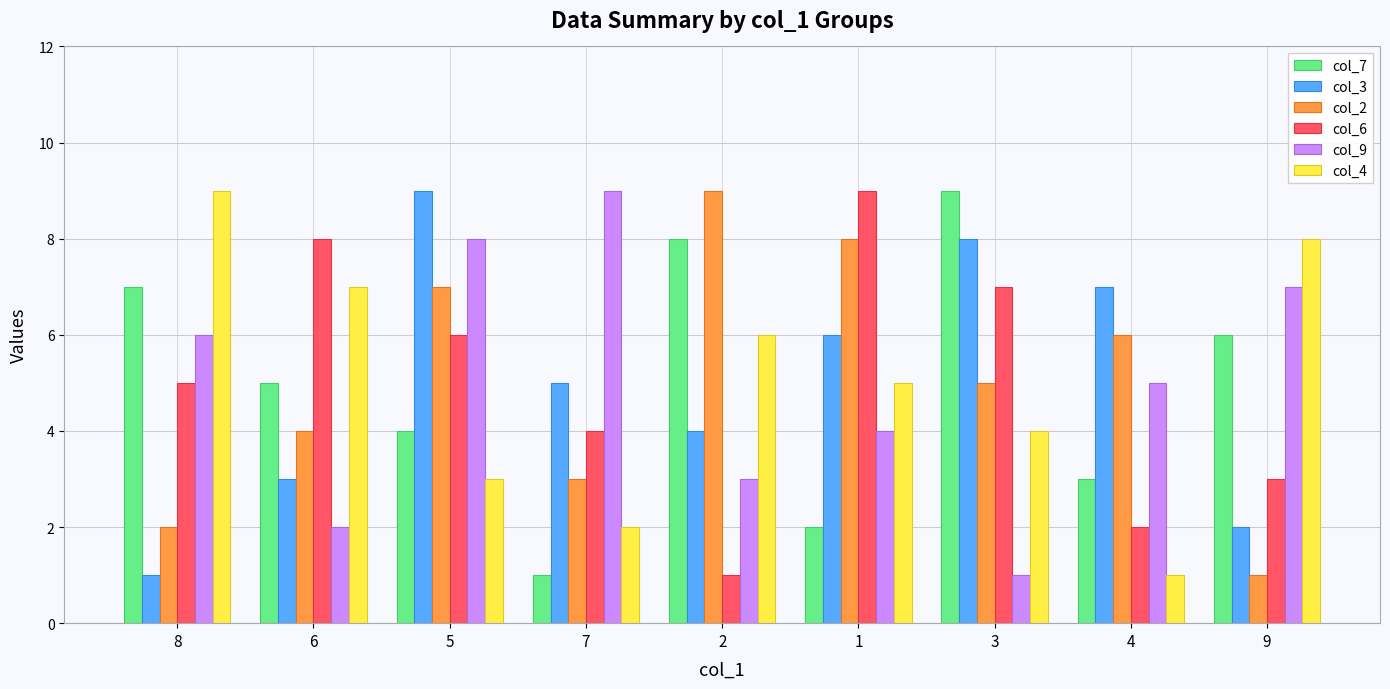

At which label does col_4 first exceed 5?

8